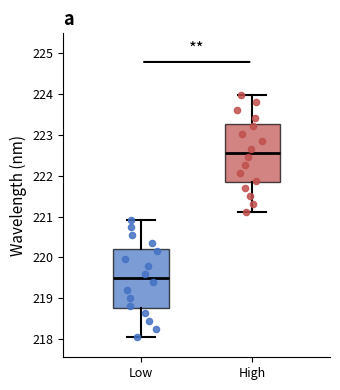

Reading left to right, read every box against the y-axis: the position of its median line, the range the box covers, and the ends of its whiskers. The values are not printed on the chart, so give them approximately, as read against the axis.

Low: median 219.5, box 218.8 to 220.2, whiskers 218.1 to 220.9
High: median 222.5, box 221.8 to 223.3, whiskers 221.1 to 224.0